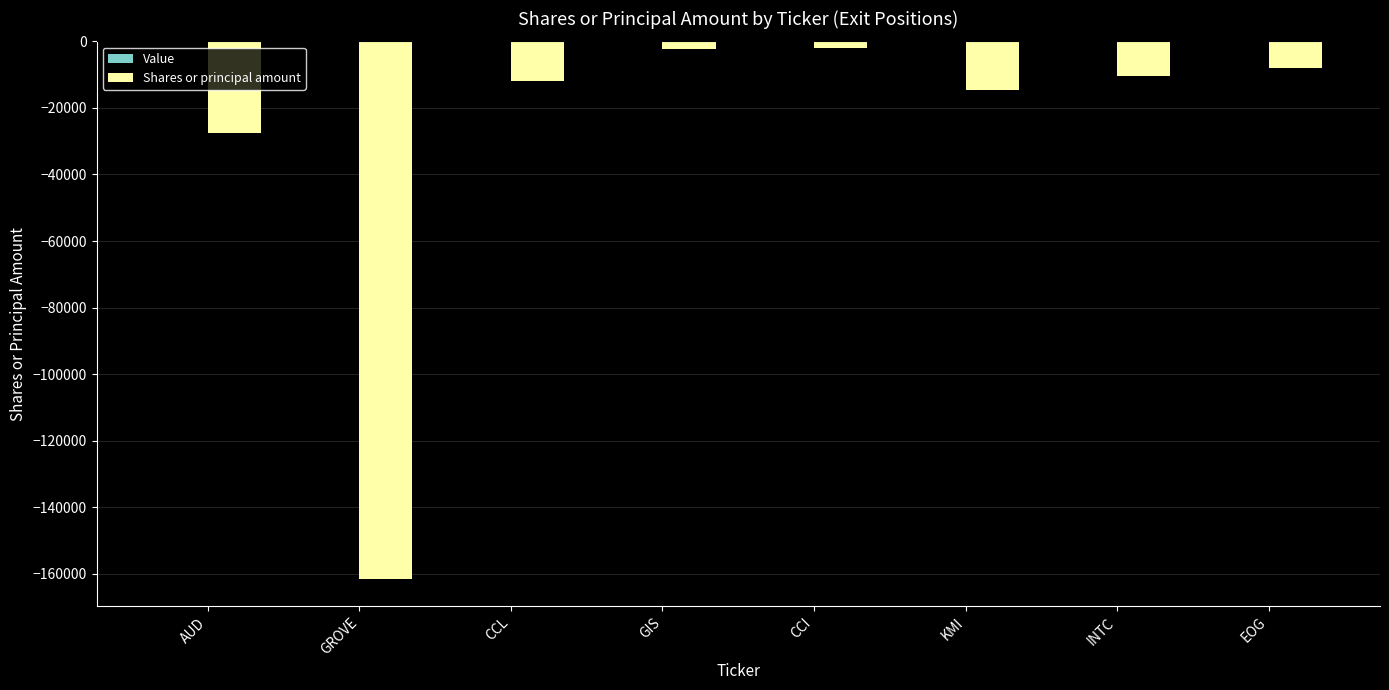

At which label is the value closest to -81765?

AUD